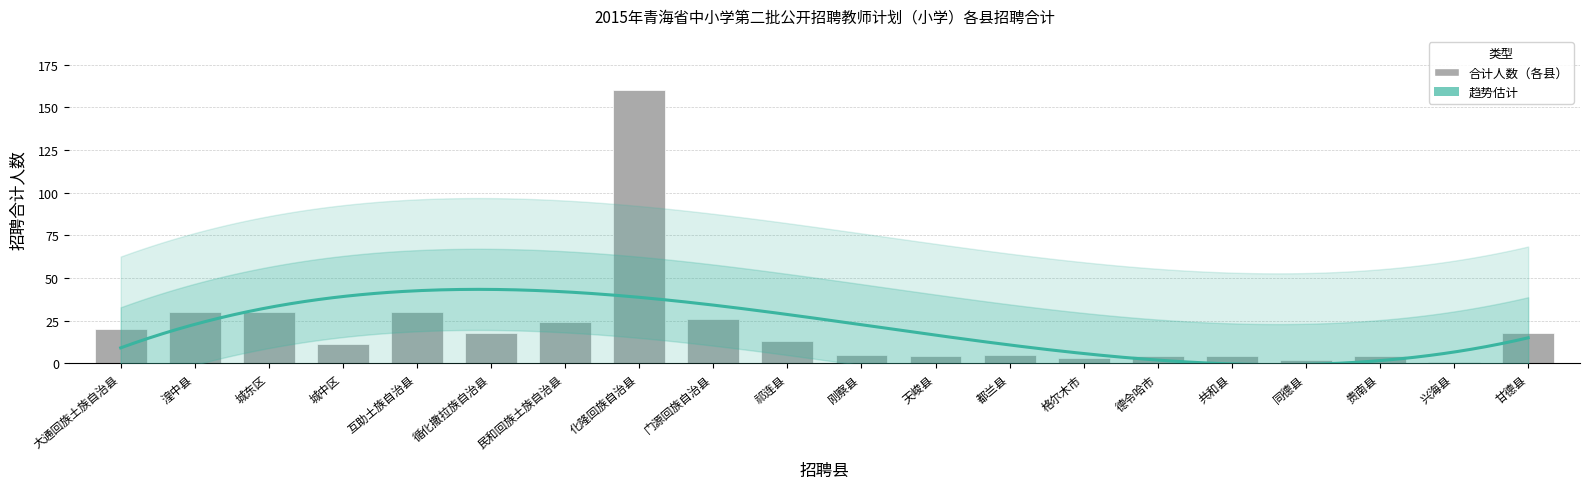

Does the chart contain any negative values?

No